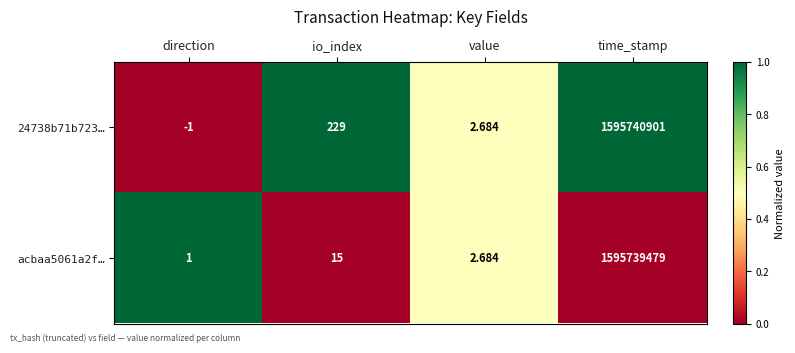

At which category does the chart reach its peak across all series?

time_stamp